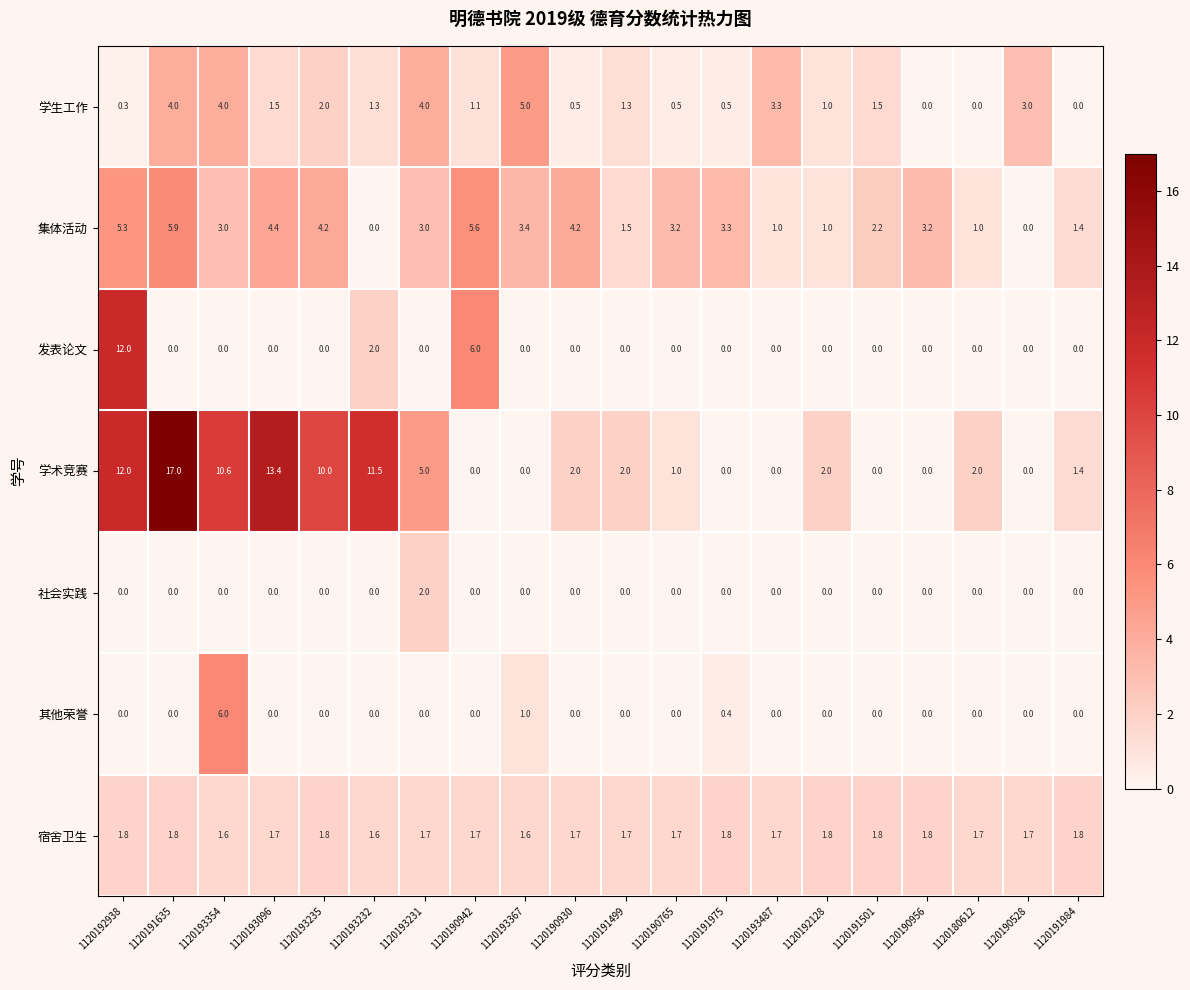

What is the difference between the maximum and minimum values in the 社会实践 series?

2.0